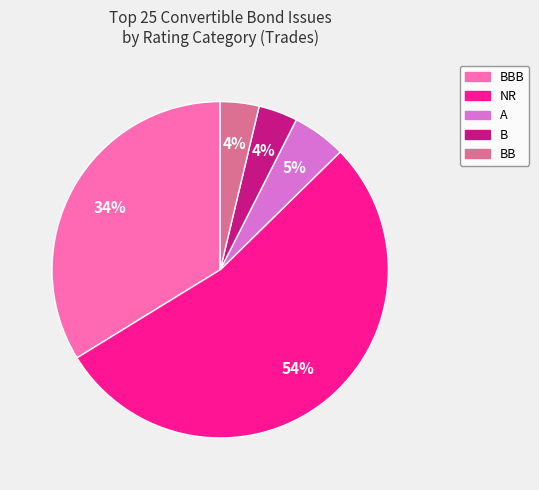

How many segments does this pie chart have?

5